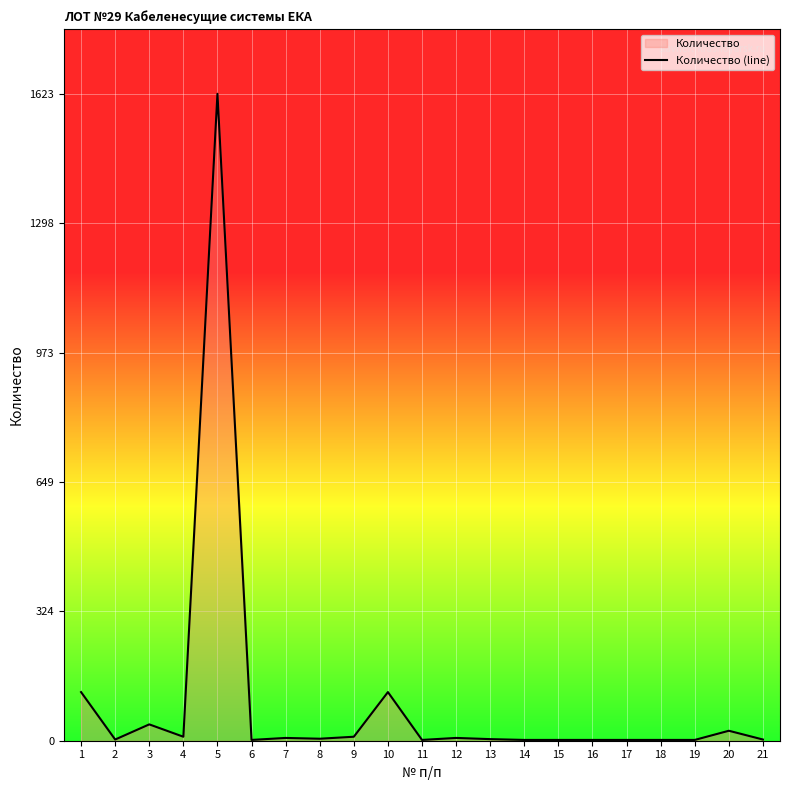

Which has a higher value, 17 or 16?

17